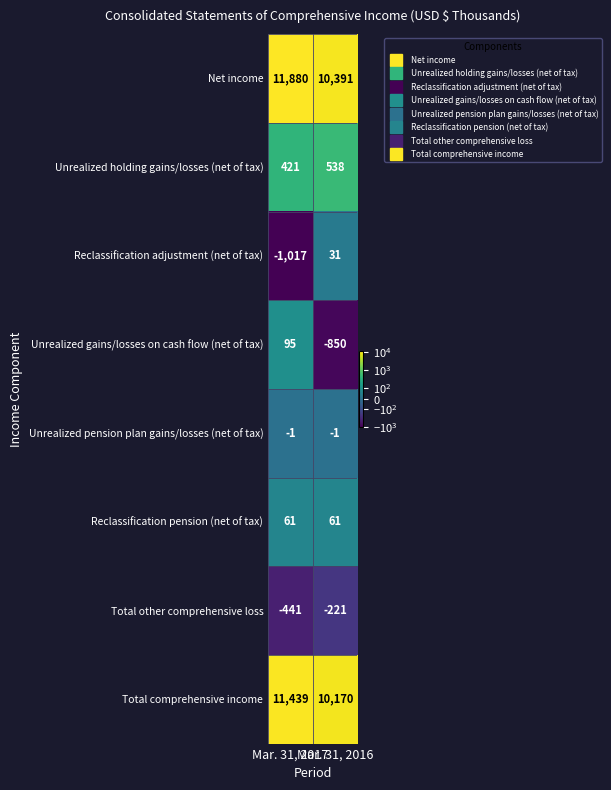

Which series has the largest range (max minus min)?

Net income